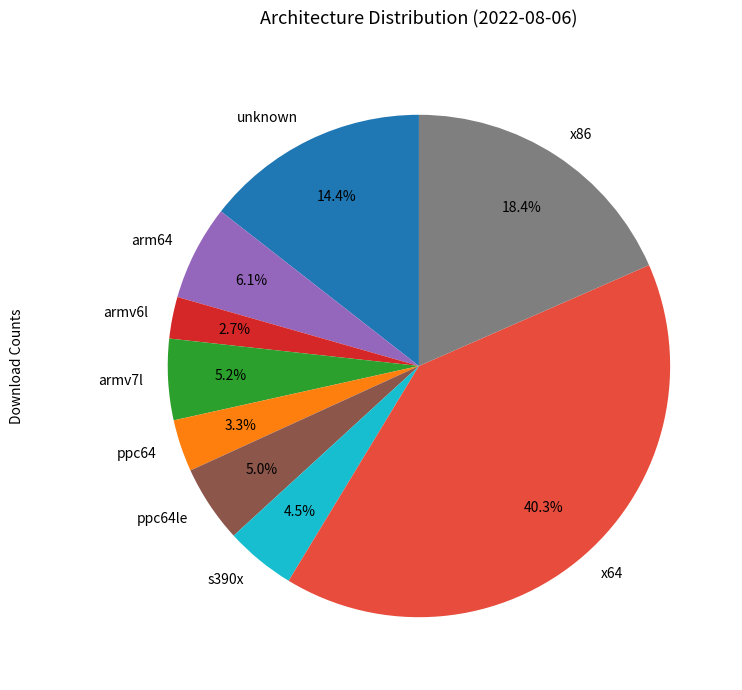

Between ppc64 and s390x, which is larger?

s390x